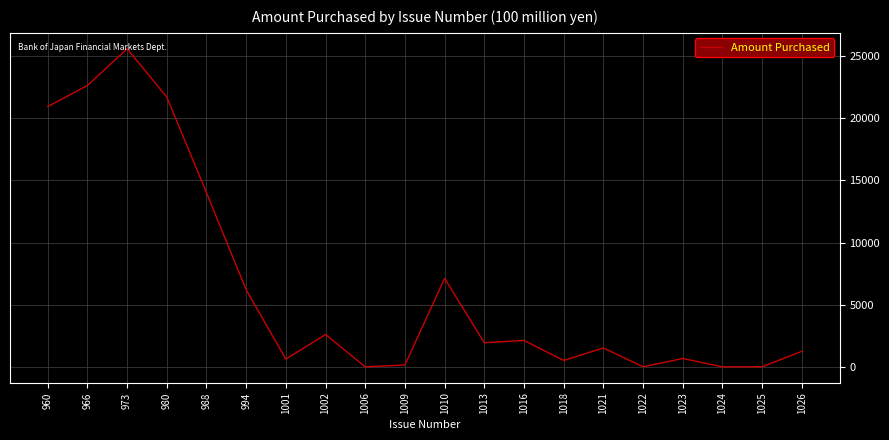

What is the ratio of the value at 1023 to the value at 1016?

0.3